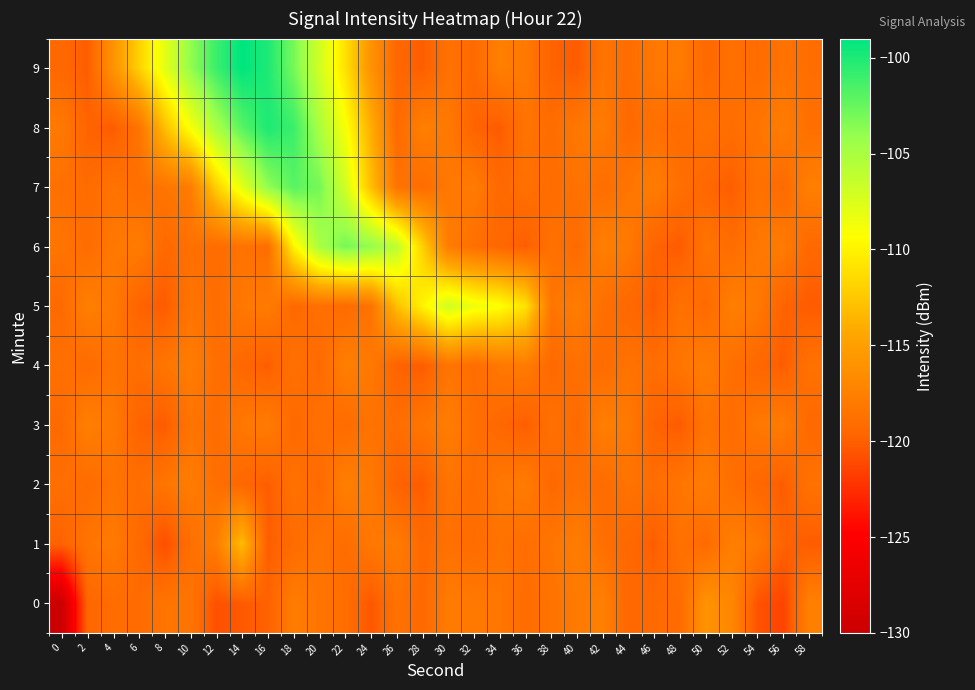

Rank the series at 20 from highest to lowest value.

7, 6, 8, 9, 0, 1, 3, 5, 2, 4